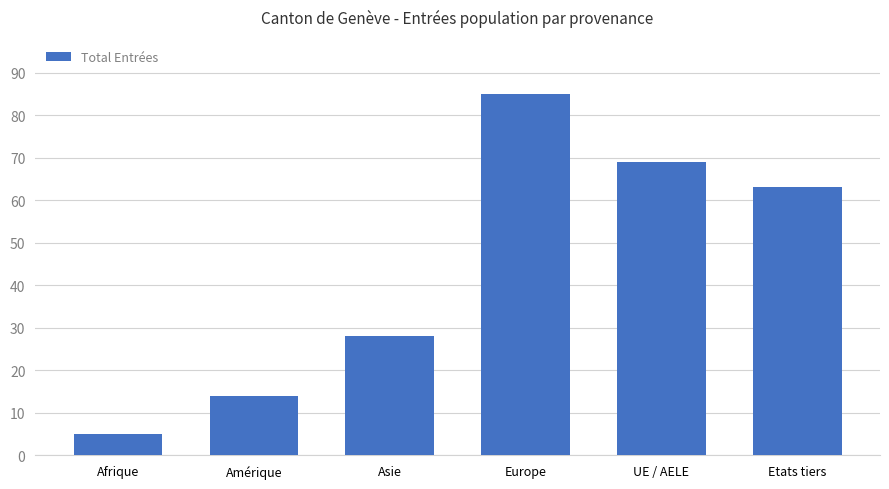

List the labels in order of value, largest first.

Europe, UE / AELE, Etats tiers, Asie, Amérique, Afrique